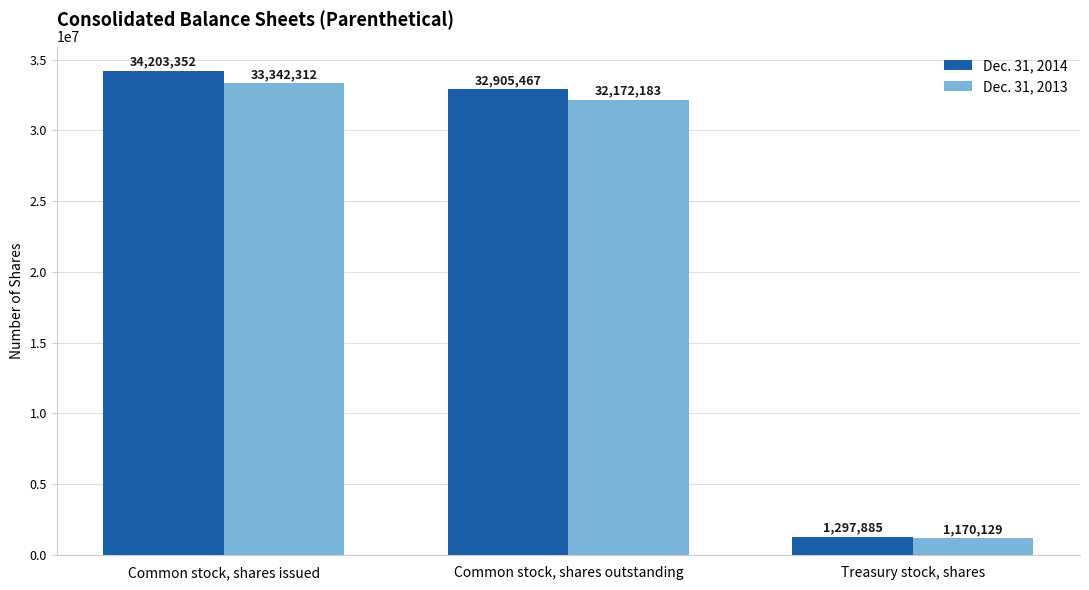

Between Common stock, shares issued and Treasury stock, shares, which series saw the biggest shift?

Dec. 31, 2014